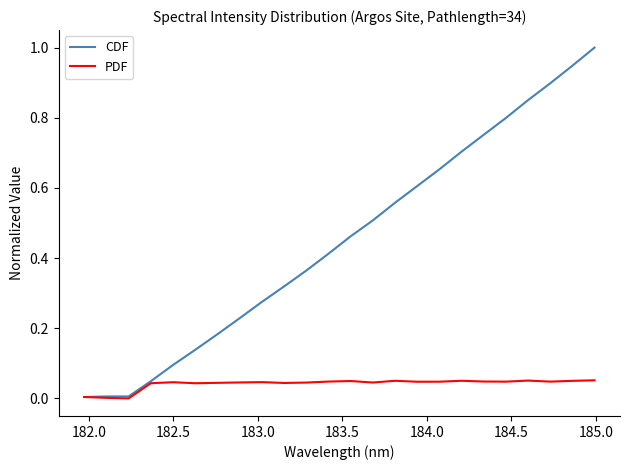

Which series has the largest range (max minus min)?

CDF